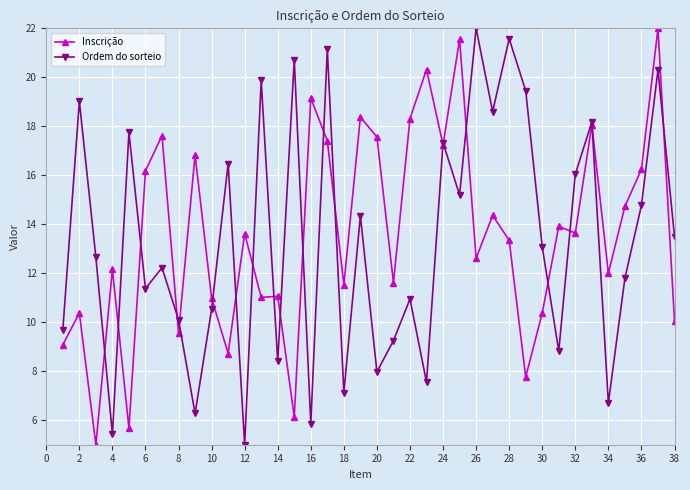

What is the value of the Ordem do sorteio point at the 14th from the left?

8.4